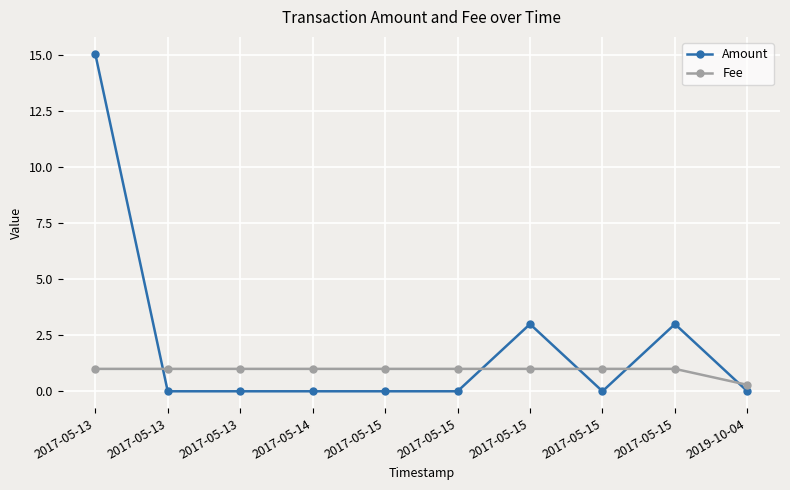

At which label does Fee reach its minimum?

2019-10-04